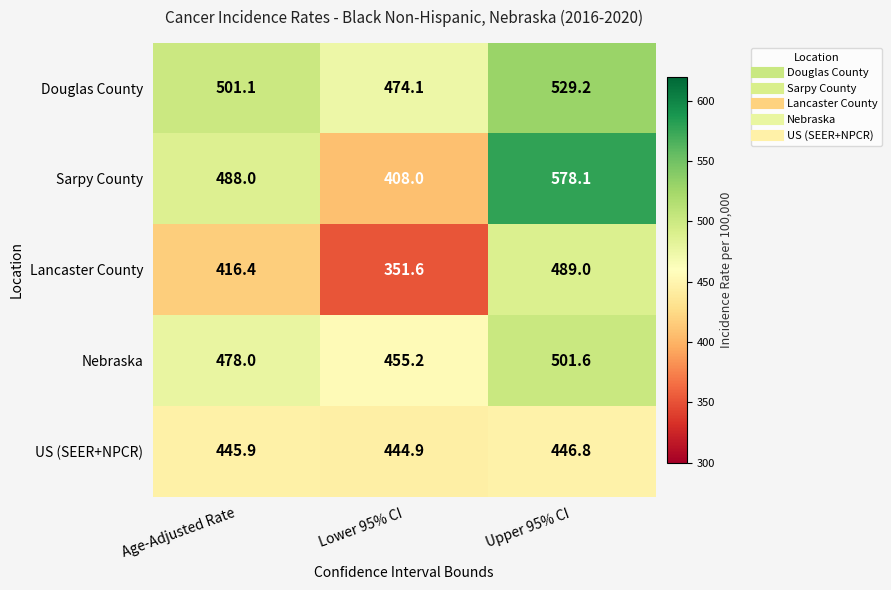

What is the difference between the maximum and second lowest values in the US (SEER+NPCR) series?

0.9